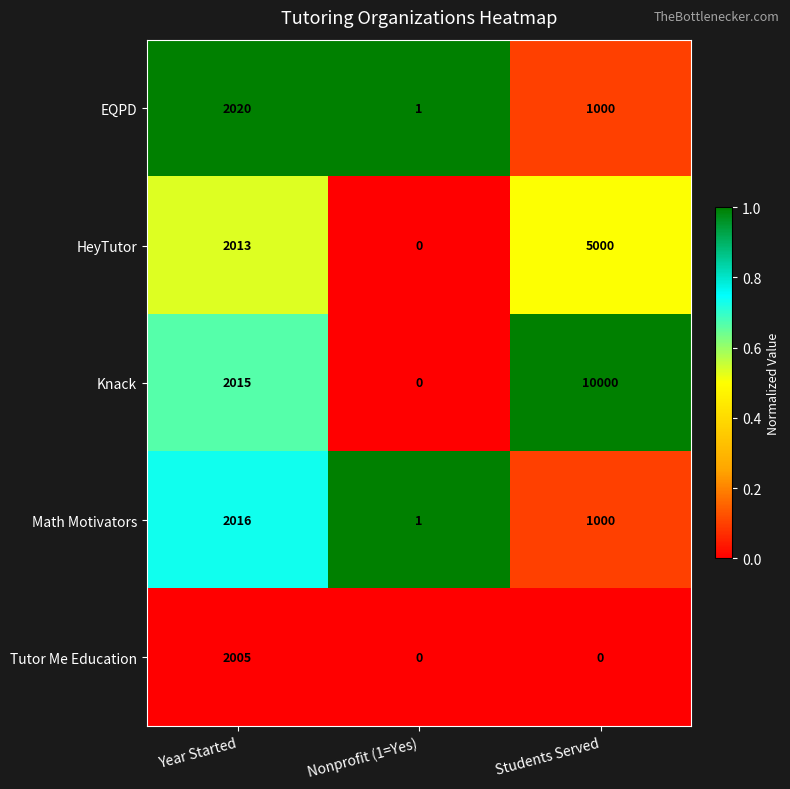

At how many categories does at least one series exceed 0?

3